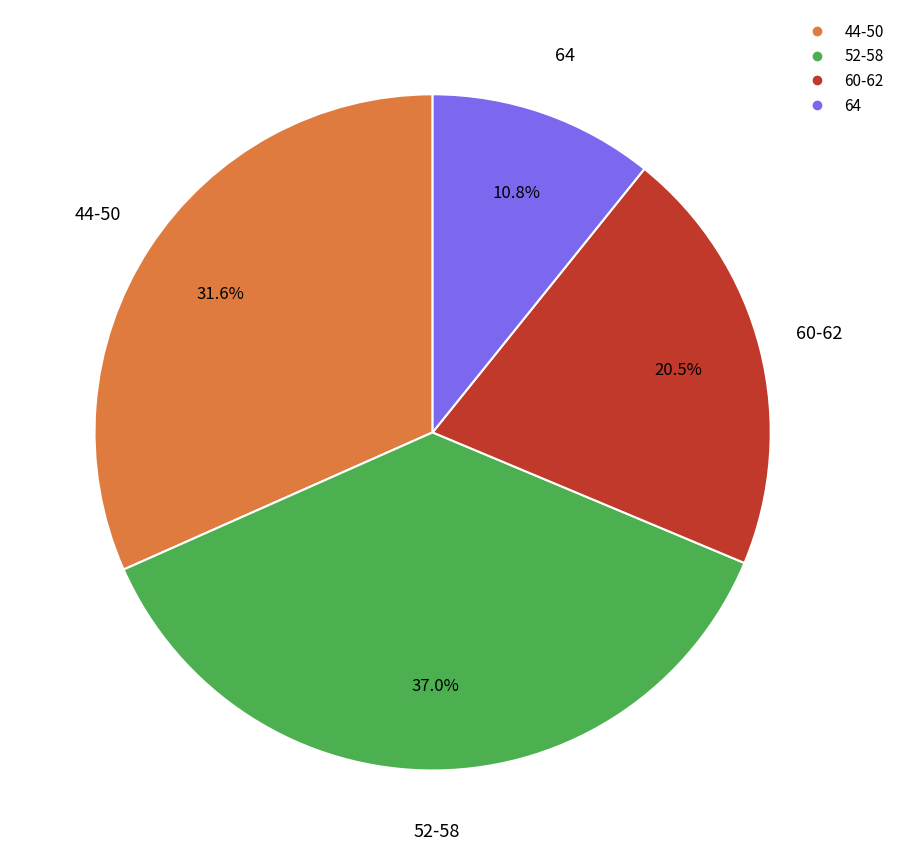

Is there a majority slice in this chart?

No